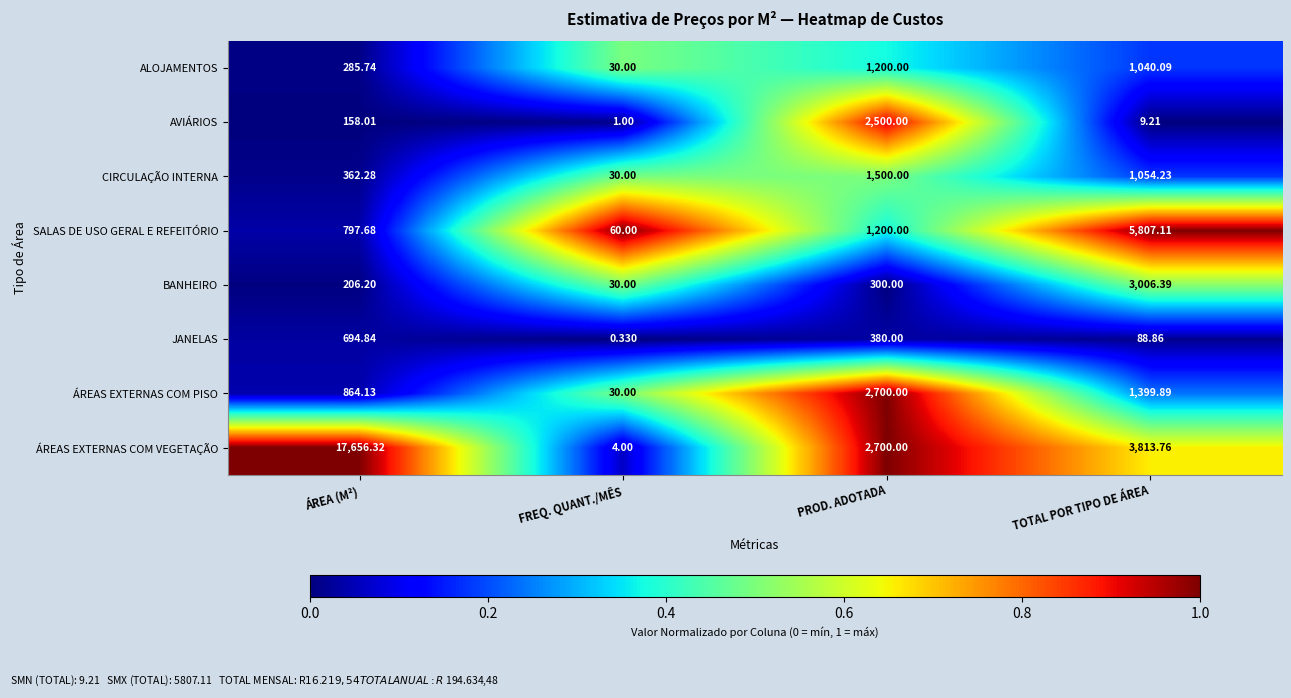

Which category has the lowest value in the SALAS DE USO GERAL E REFEITÓRIO series?

FREQ. QUANT./MÊS